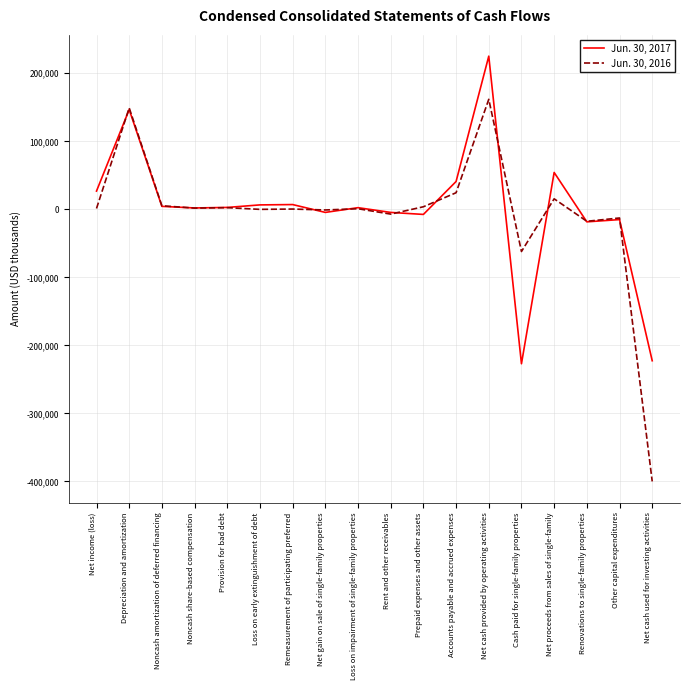

True or false: Jun. 30, 2017 has a value of 7050 at Remeasurement of participating preferred.

True